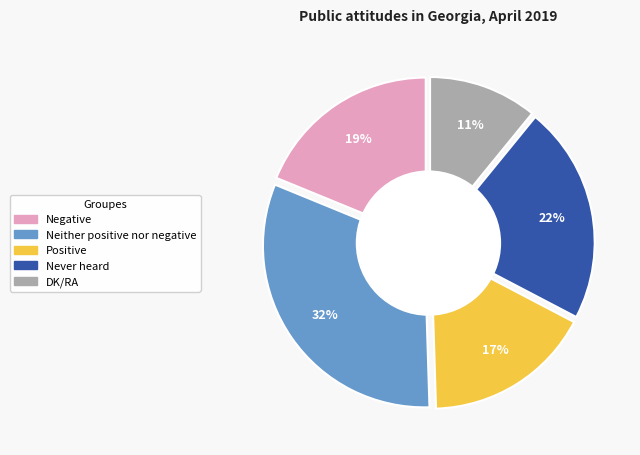

Count the number of slices in the pie.

5